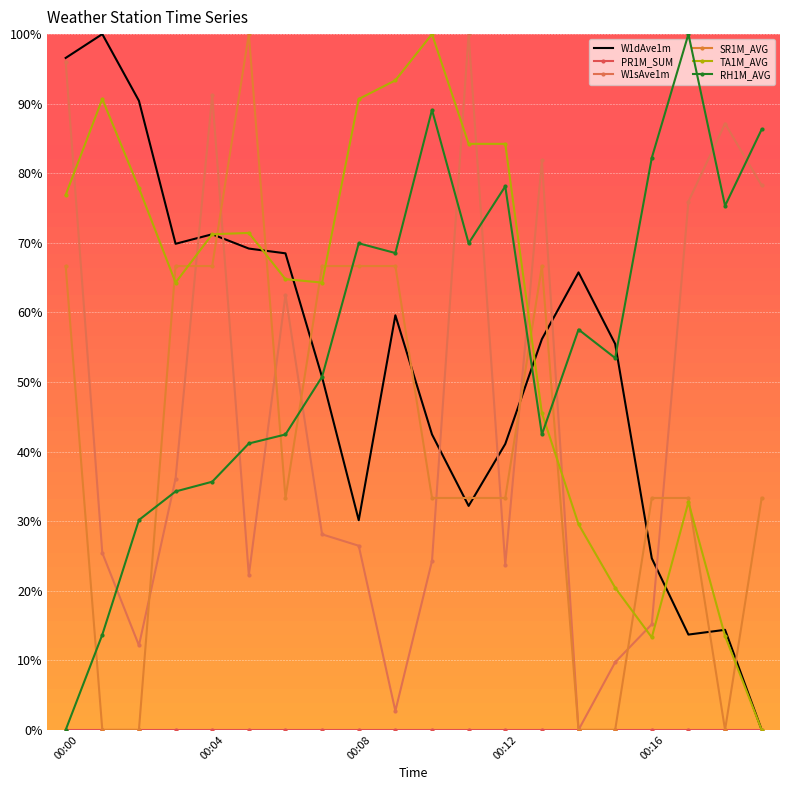

True or false: RH1M_AVG has more than 0 interior local peaks.

True